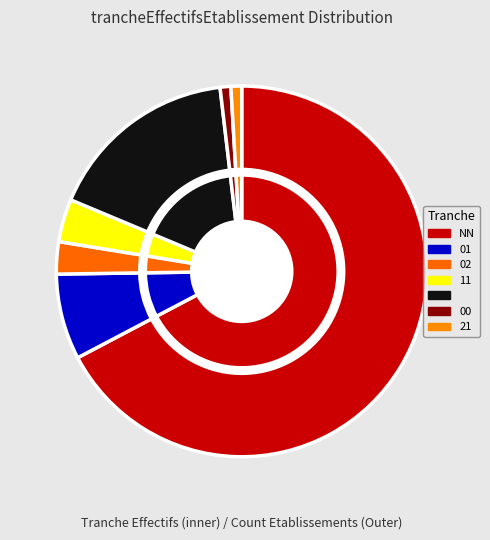

To the nearest percent, what is the difference between the 11 and 00 slice percentages?

3%